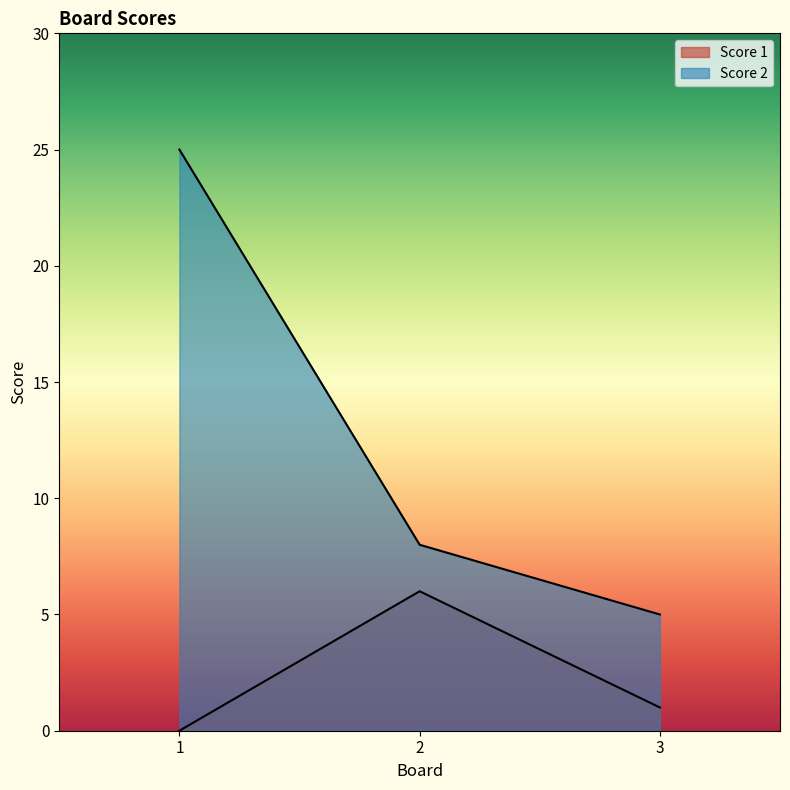

The value of Score 2 at 1 is 16. True or false?

False